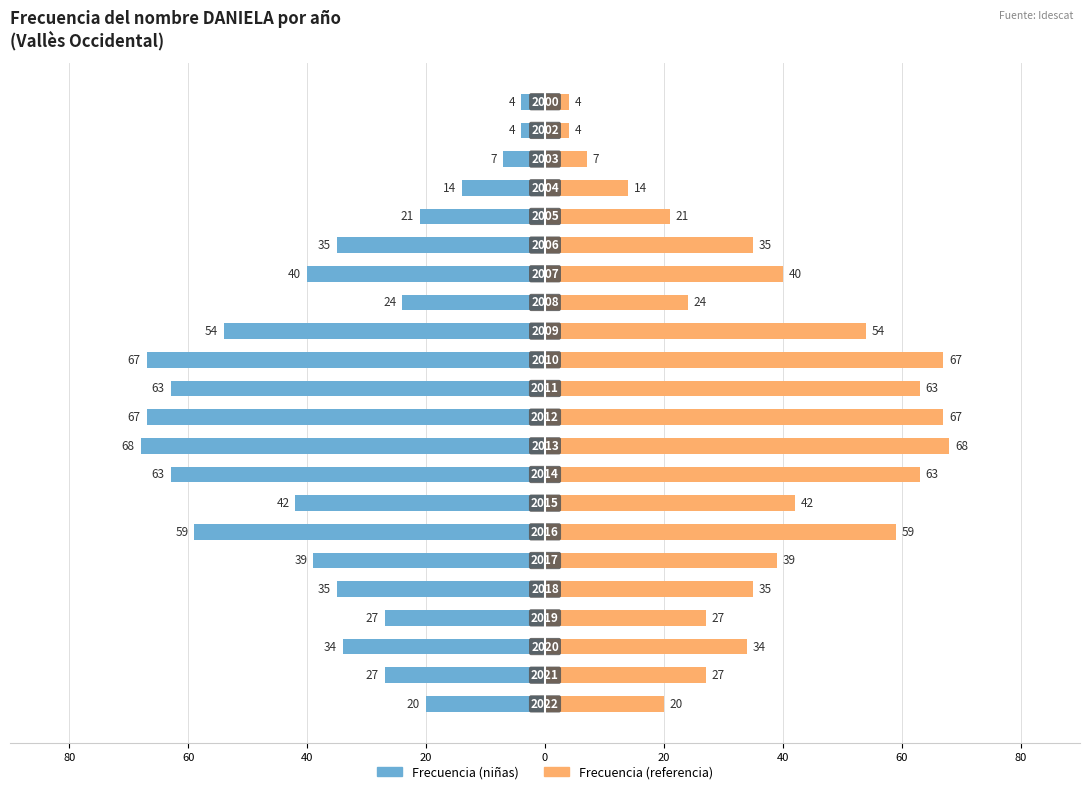

Rank the series at 11 from highest to lowest value.

Frecuencia (referencia), Frecuencia (niñas)